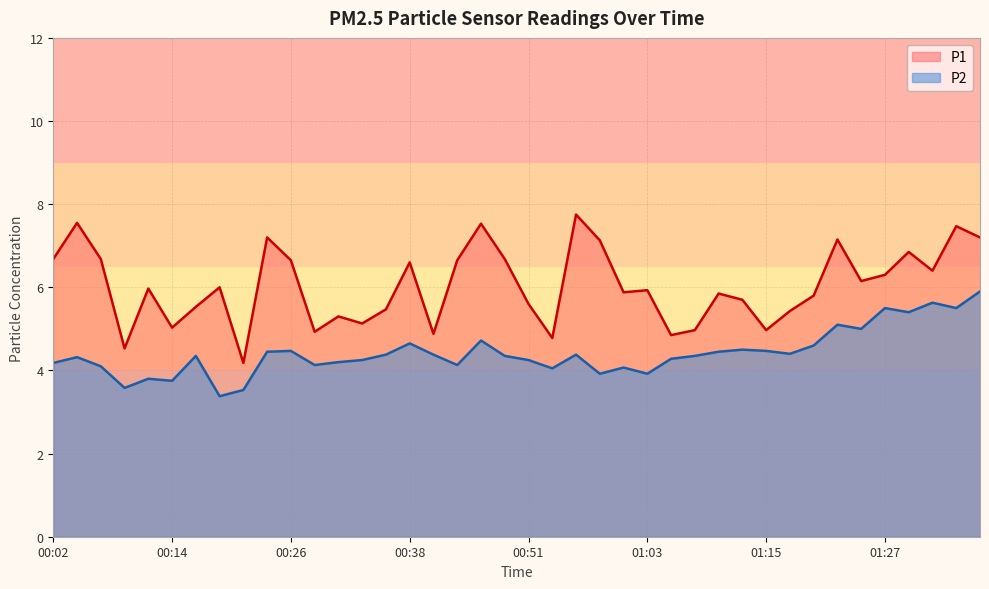

Which series changed the most between 00:04 and 00:26?

P1